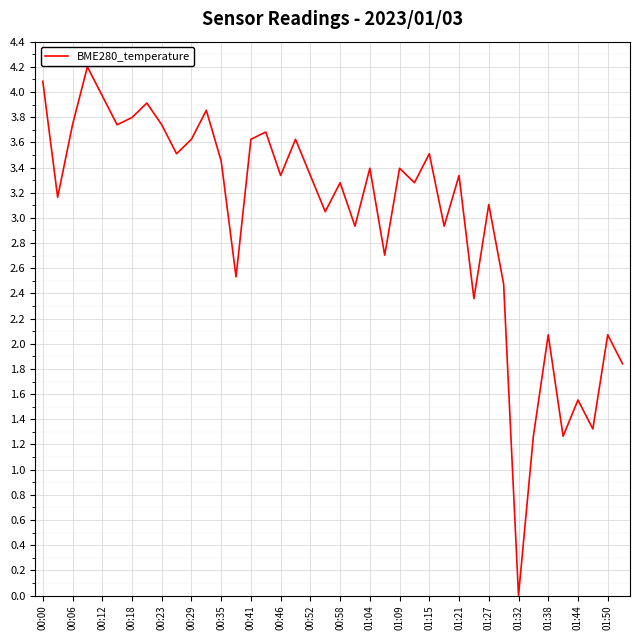

What is the greatest value displayed?

4.2